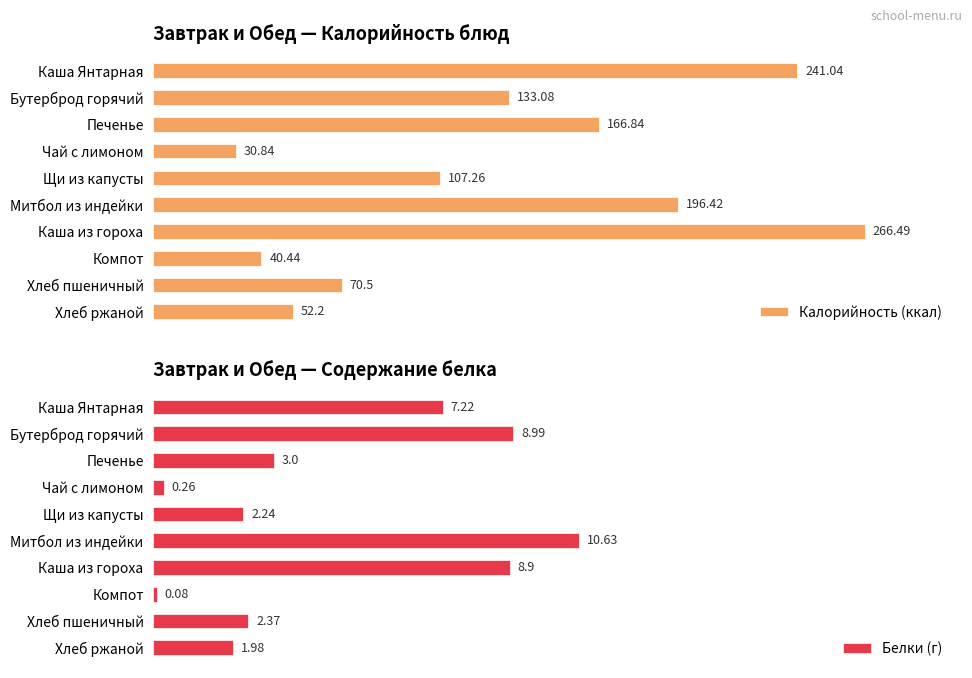

Rank the categories by Калорийность (ккал) value from highest to lowest.

Каша из гороха, Каша Янтарная, Митбол из индейки, Печенье, Бутерброд горячий, Щи из капусты, Хлеб пшеничный, Хлеб ржаной, Компот, Чай с лимоном